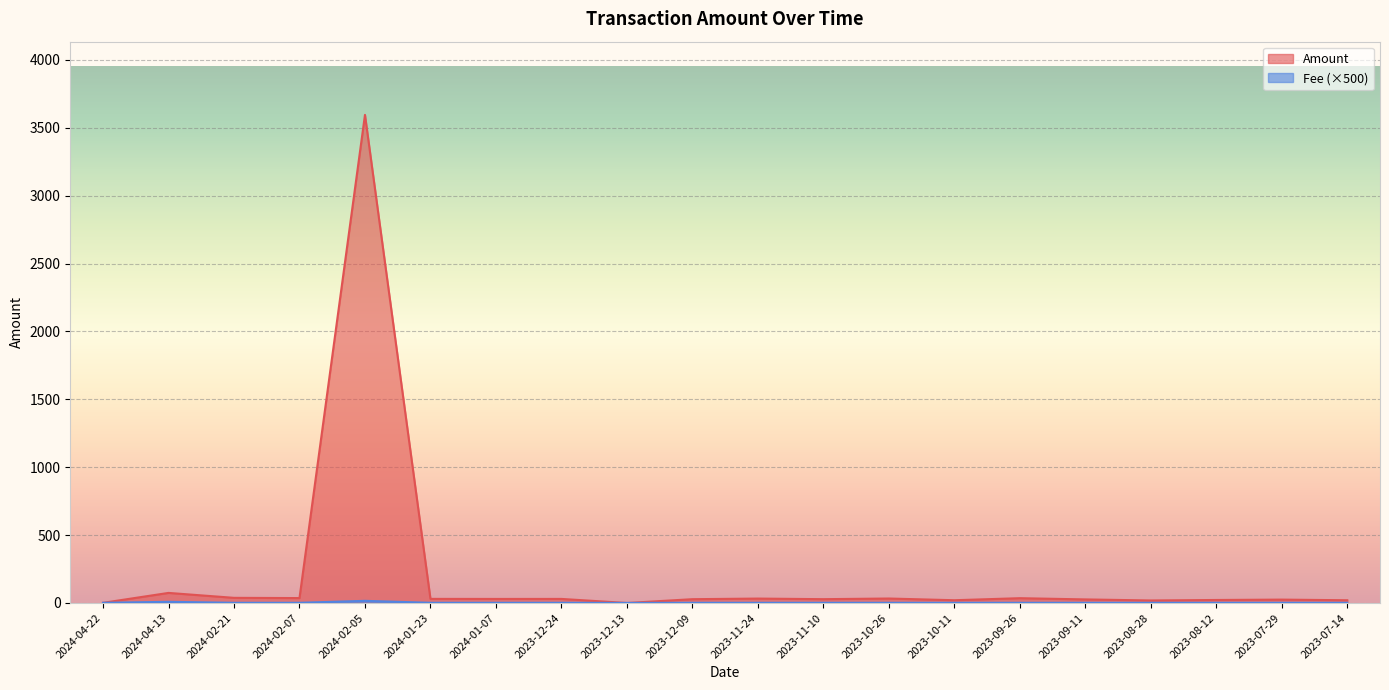

What position from the right is 2023-11-10?

9